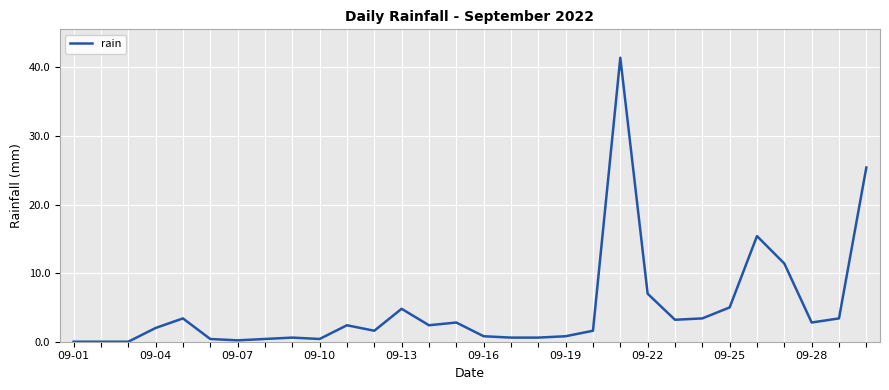

What is the difference between the maximum and minimum values?

41.4